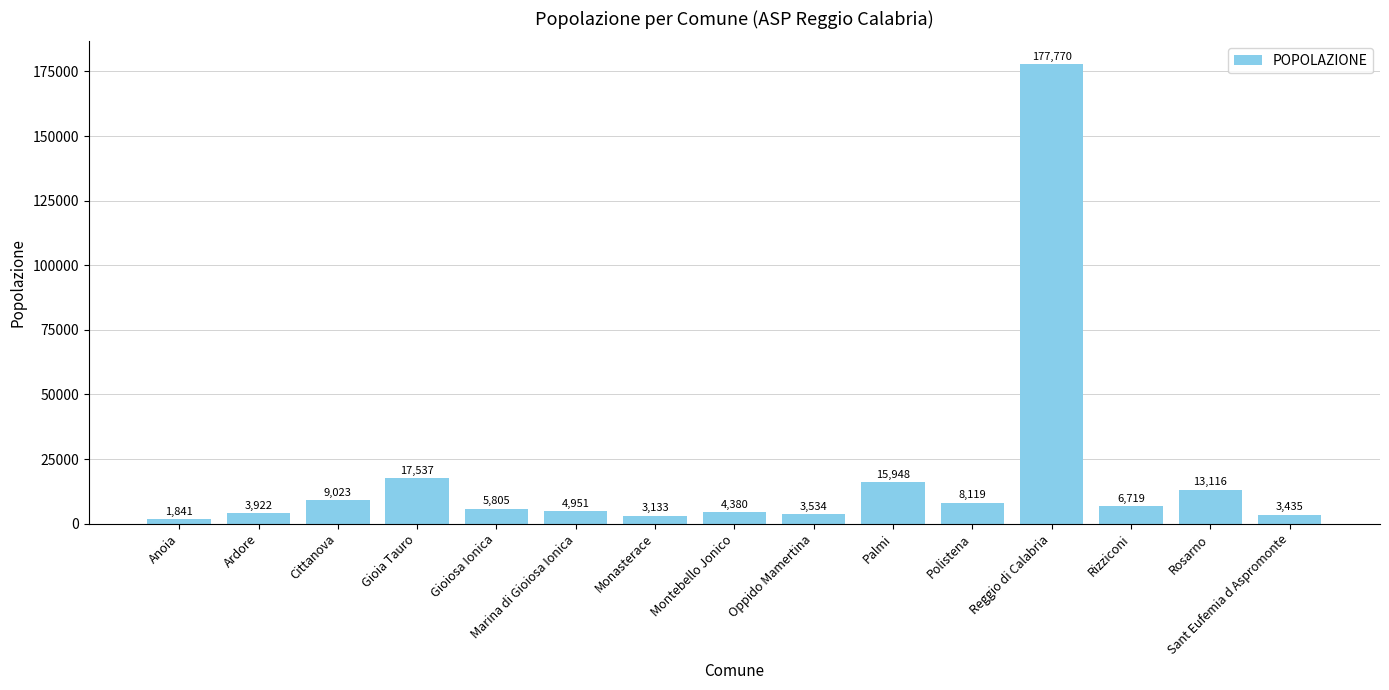

Reading right to left, what are all the values shown in this chart?

3435	13116	6719	177770	8119	15948	3534	4380	3133	4951	5805	17537	9023	3922	1841